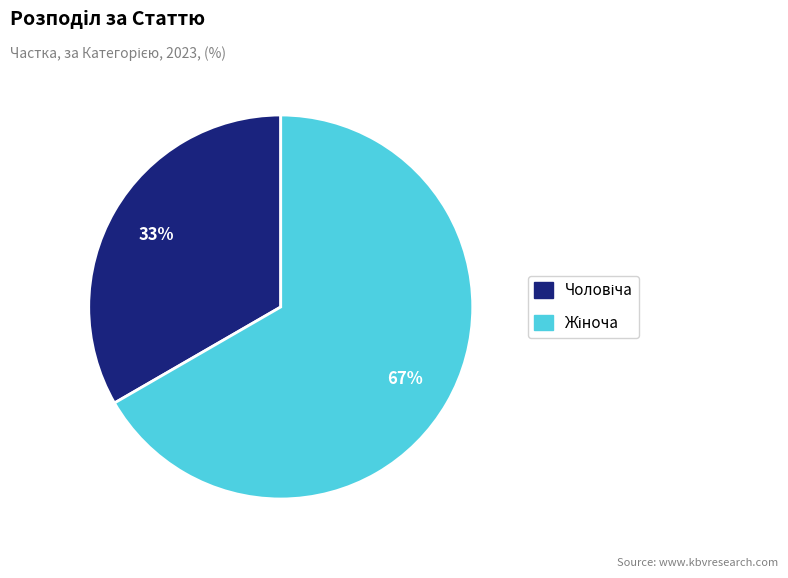

To the nearest percent, what is the average slice percentage?

50%